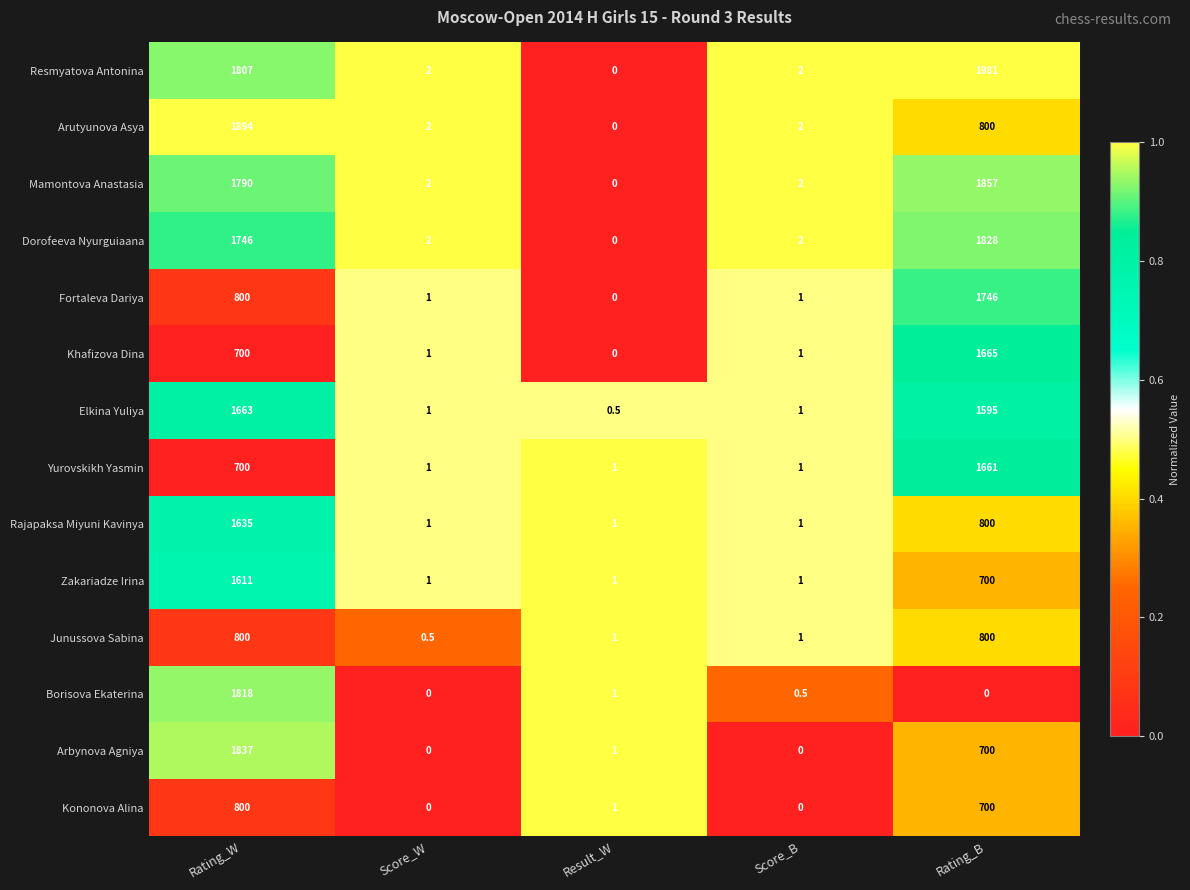

What is the sum of the Borisova Ekaterina values at Rating_W and Score_W?

1818.0